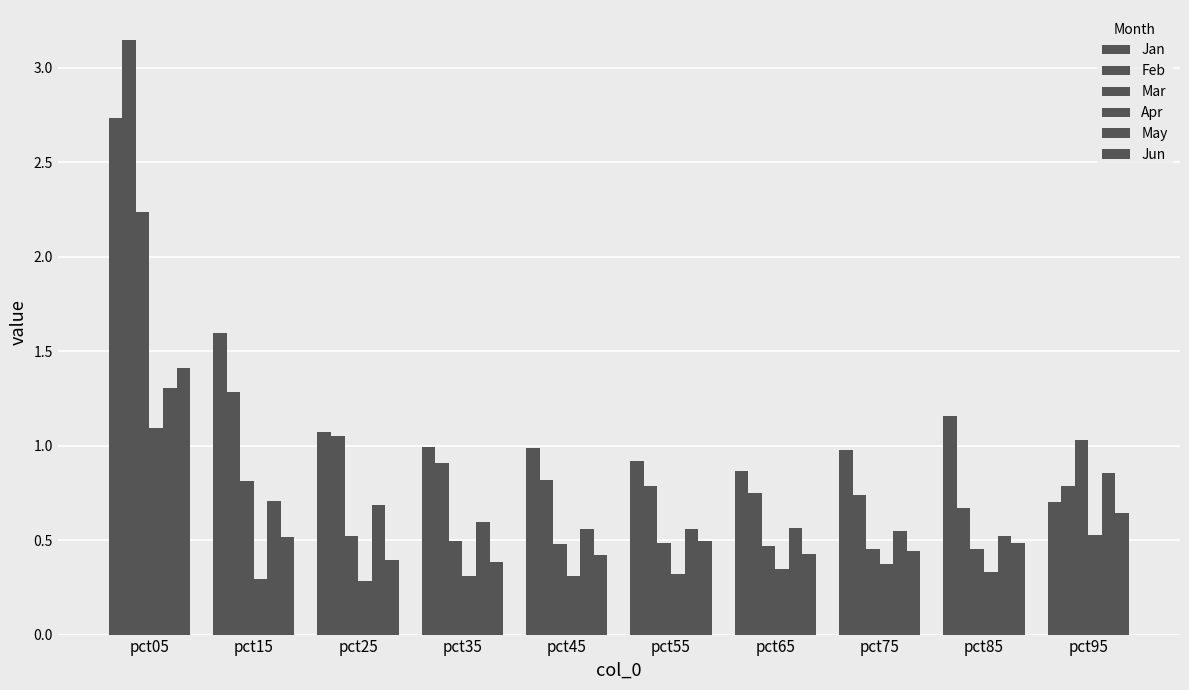

What is the sum of the Jan values at pct15 and pct85?

2.8